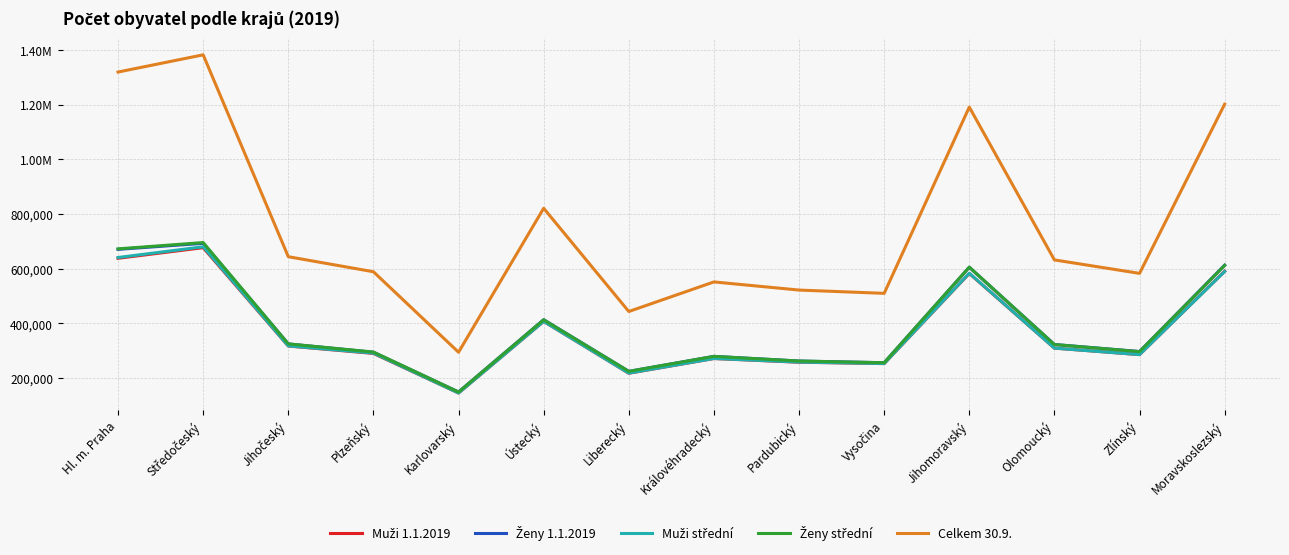

Reading left to right, what are all the values shown in this chart?

Muži 1.1.2019: Hl. m. Praha=638009	Středočeský=676696	Jihočeský=317268	Plzeňský=290226	Karlovarský=145674	Ústecký=407395	Liberecký=217791	Královéhradecký=271591	Pardubický=257948	Vysočina=253061	Jihomoravský=582516	Olomoucký=309620	Zlínský=285883	Moravskoslezský=590516
Ženy 1.1.2019: Hl. m. Praha=670623	Středočeský=692636	Jihočeský=324865	Plzeňský=294446	Karlovarský=149222	Ústecký=413394	Liberecký=224565	Královéhradecký=279430	Pardubický=262368	Vysočina=256213	Jihomoravský=605151	Olomoucký=322872	Zlínský=297038	Moravskoslezský=612783
Muži střední: Hl. m. Praha=640796	Středočeský=679953	Jihočeský=317678	Plzeňský=291434	Karlovarský=145584	Ústecký=407424	Liberecký=218092	Královéhradecký=271761	Pardubický=258488	Vysočina=253238	Jihomoravský=583378	Olomoucký=309529	Zlínský=285880	Moravskoslezský=589813
Ženy střední: Hl. m. Praha=672427	Středočeský=695376	Jihočeský=325038	Plzeňský=295239	Karlovarský=149121	Ústecký=413130	Liberecký=224680	Královéhradecký=279385	Pardubický=262459	Vysočina=256199	Jihomoravský=605498	Olomoucký=322604	Zlínský=296798	Moravskoslezský=611994
Celkem 30.9.: Hl. m. Praha=1318688	Středočeský=1381564	Jihočeský=643732	Plzeňský=588751	Karlovarský=294545	Ústecký=820767	Liberecký=443398	Královéhradecký=551565	Pardubický=521772	Vysočina=509813	Jihomoravský=1190549	Olomoucký=631971	Zlínský=582825	Moravskoslezský=1201221